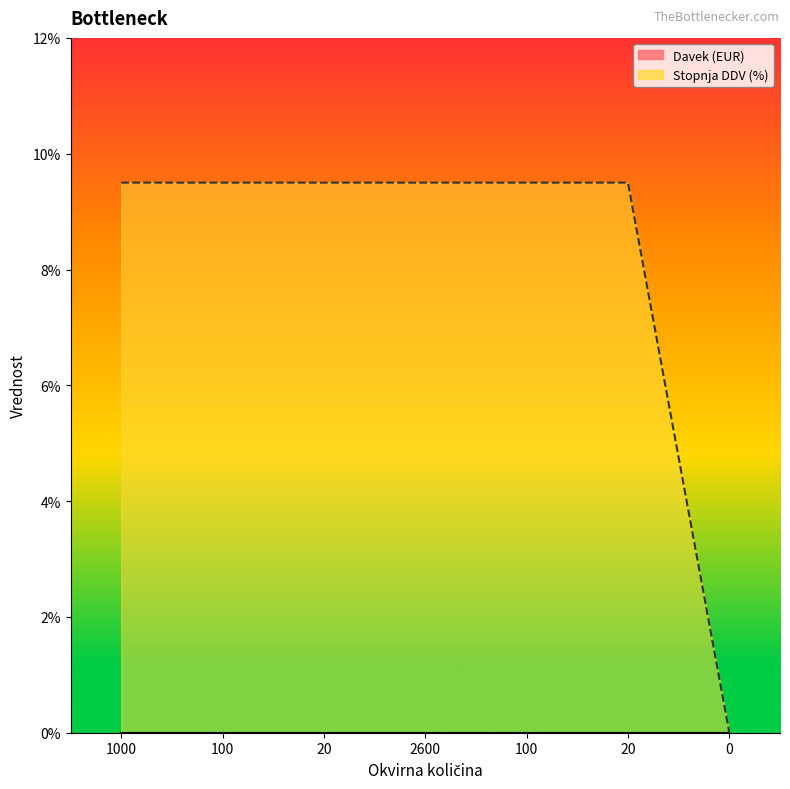

Reading left to right, transcribe all the data shown in this chart.

9.5	9.5	9.5	9.5	9.5	9.5	0.0